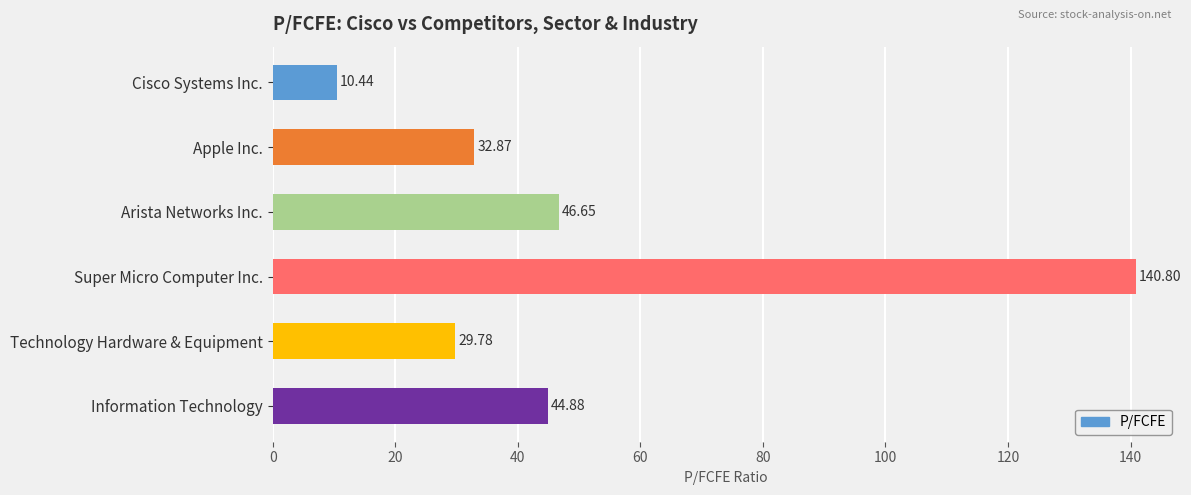

What is the sum of all values?

305.4